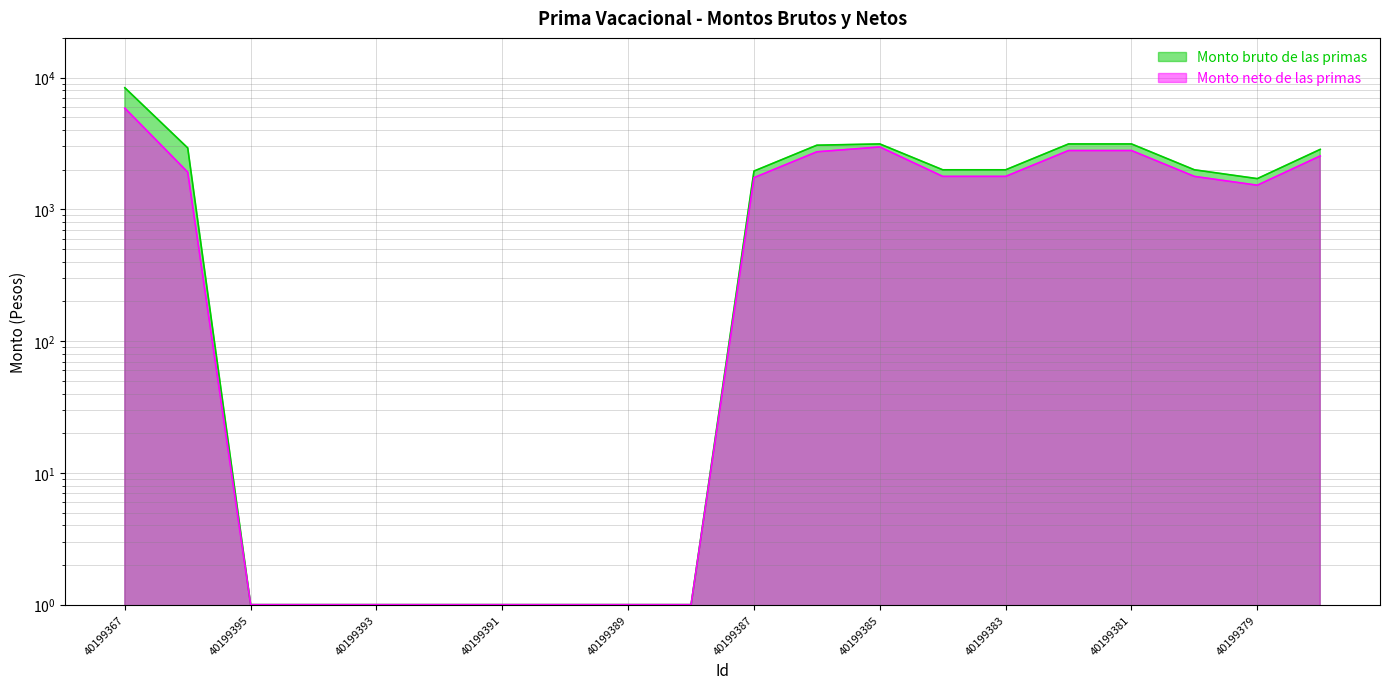

Does the chart display data point markers on the line(s)?

No